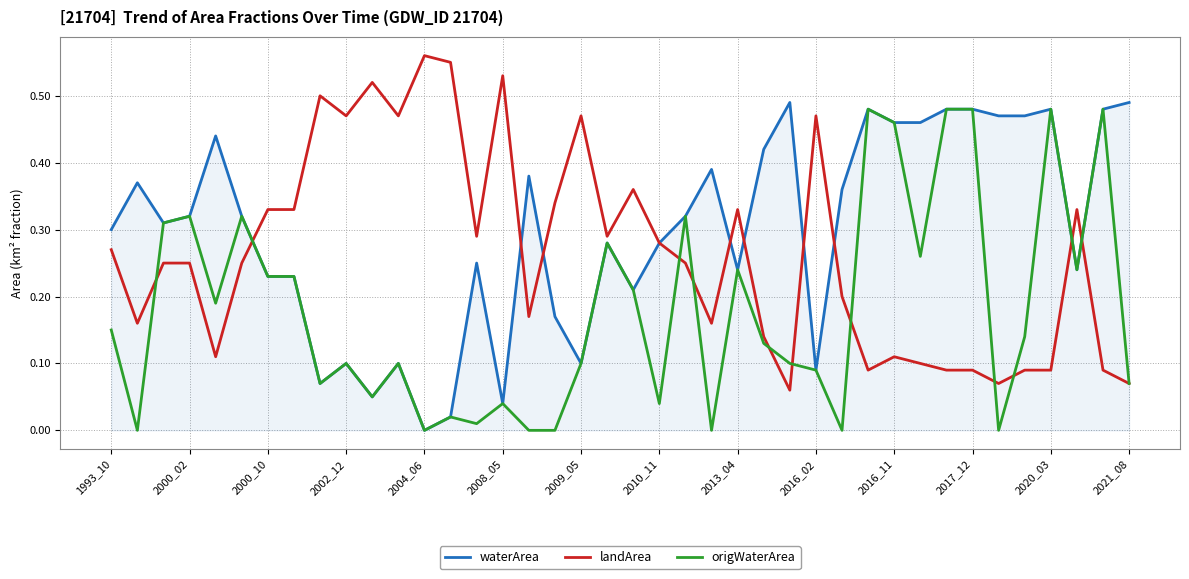

List the series in order of their overall mean, lowest first.

origWaterArea, landArea, waterArea